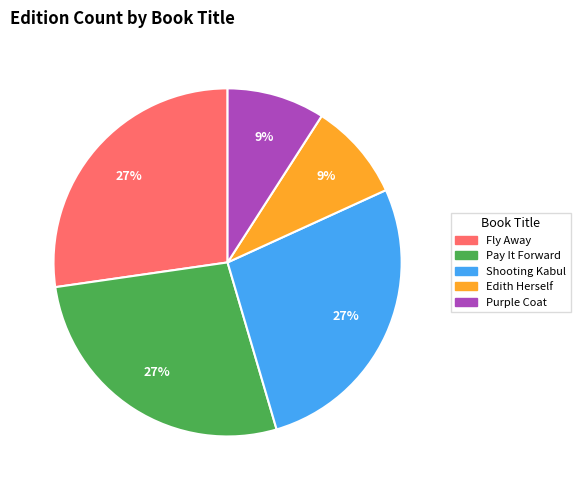

Is there a majority slice in this chart?

No